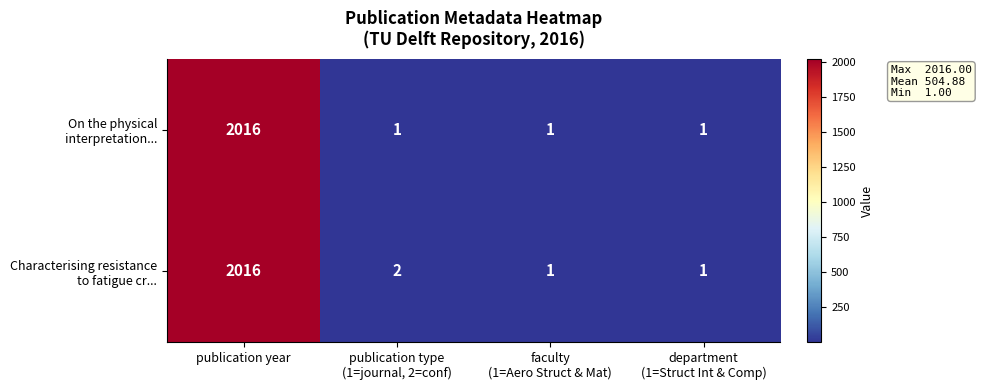

What is the maximum value shown in the chart?

2016